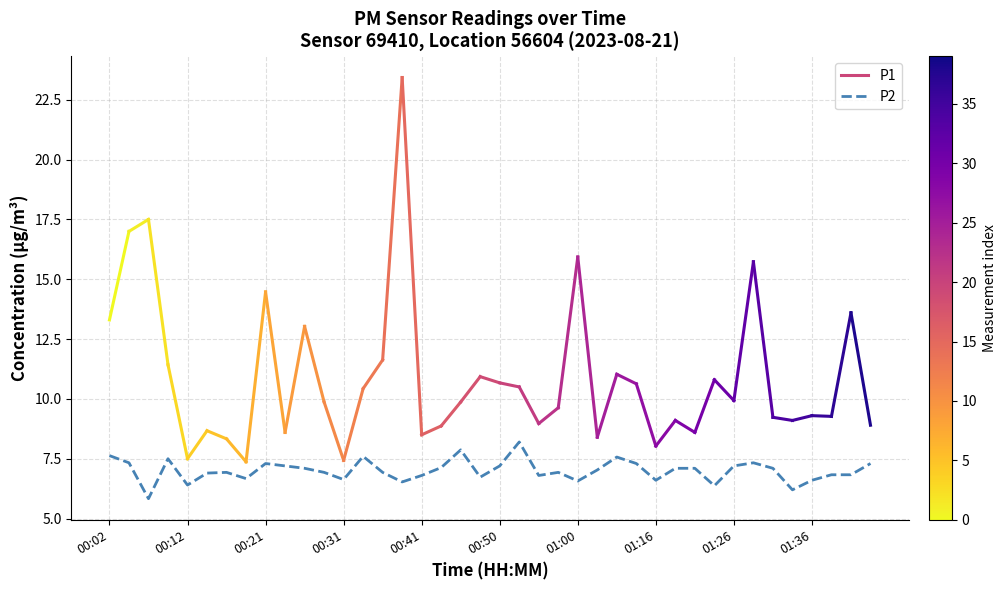

Does the chart display data point markers on the line(s)?

No